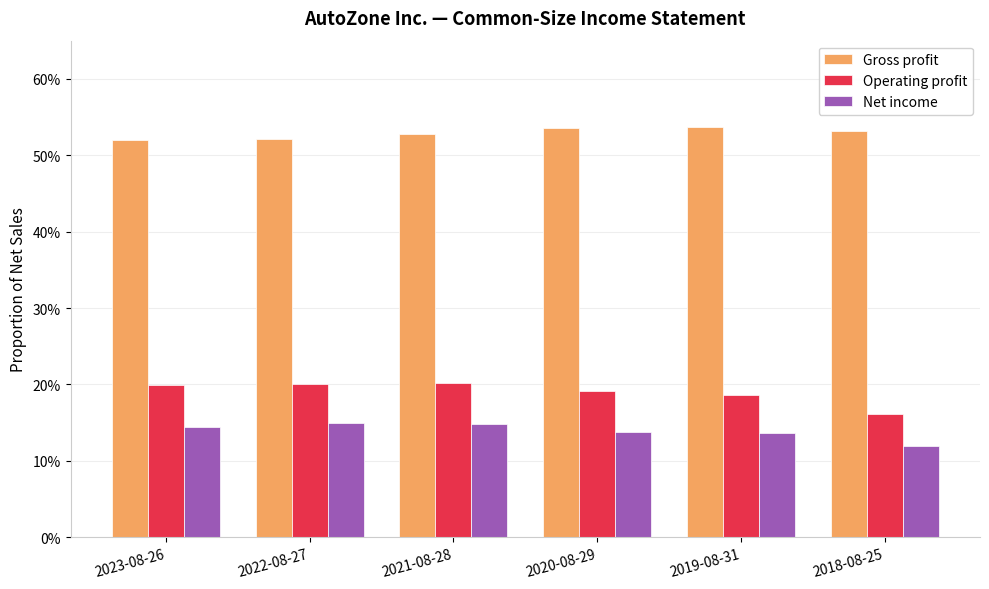

Does the chart contain stacked bars?

No